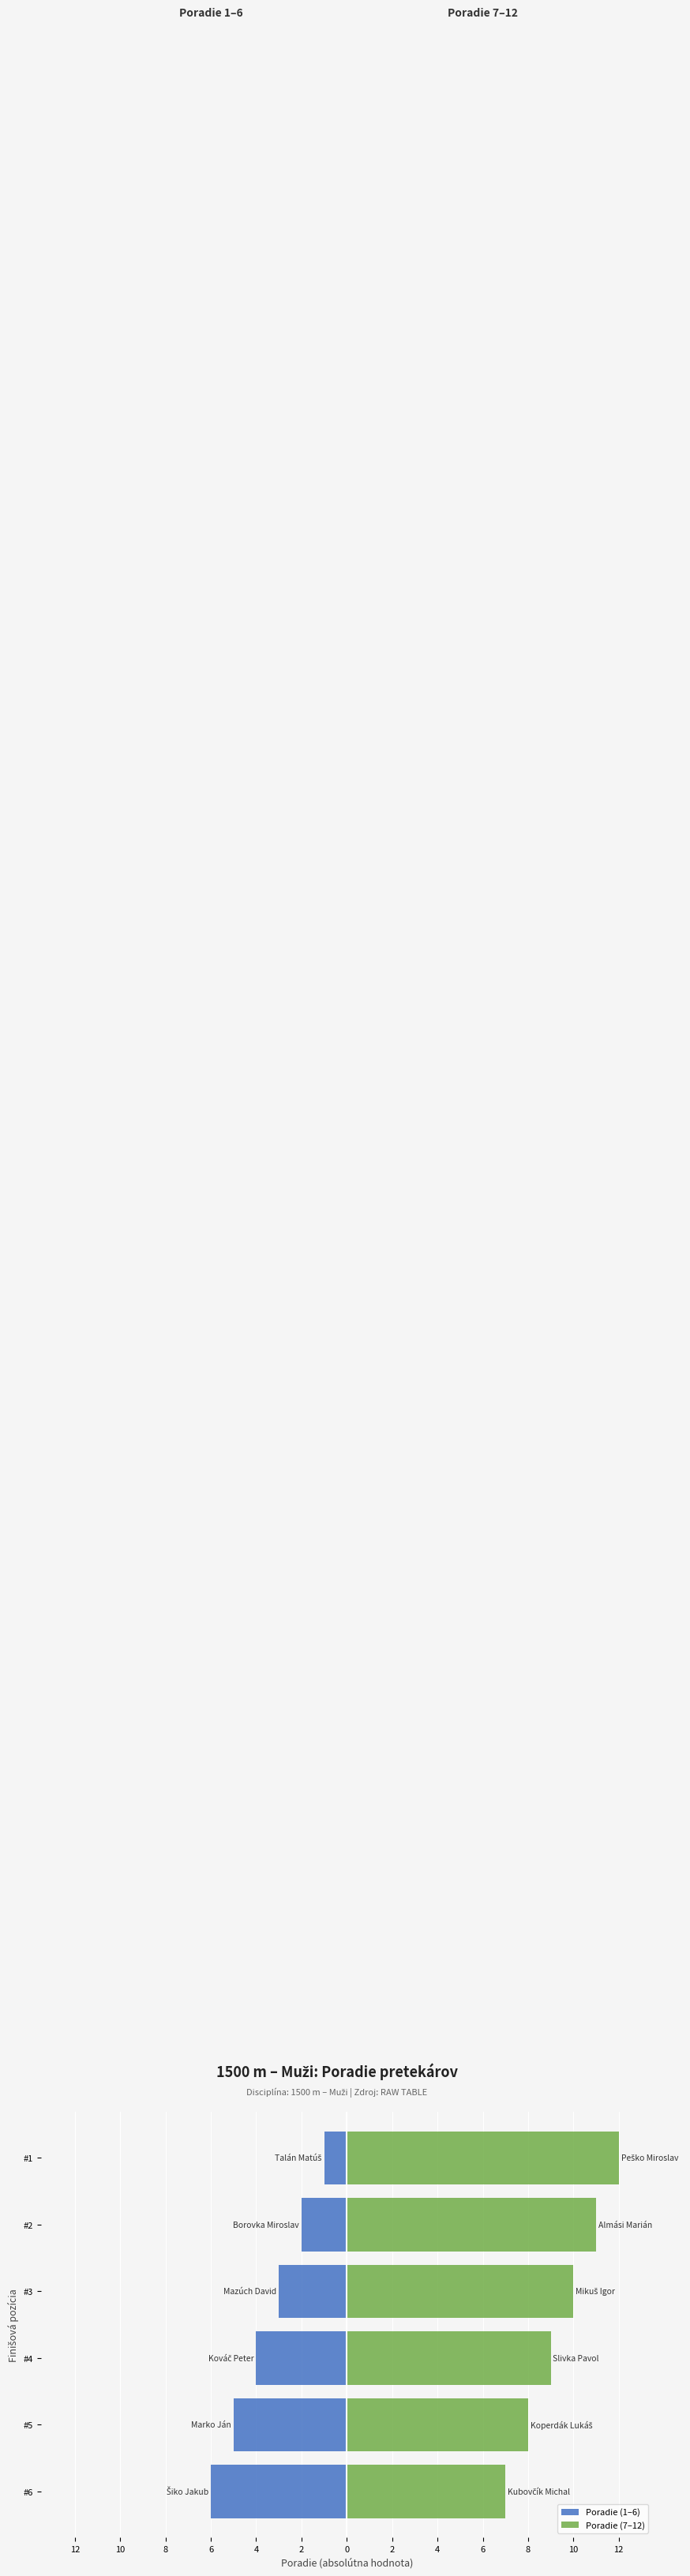

What is the sum of all Poradie (7–12) values?

57